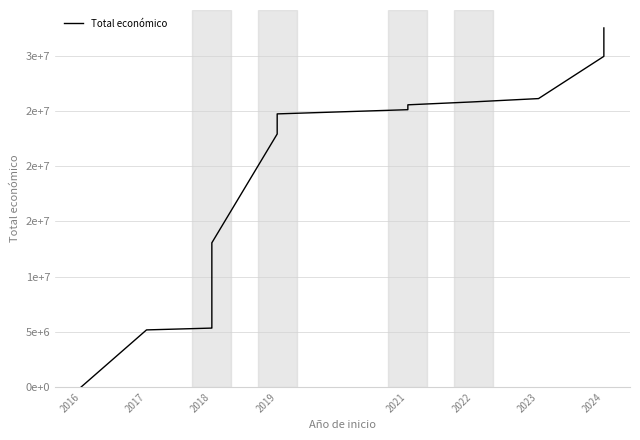

True or false: the data shows 3404.4 at 2016.

False